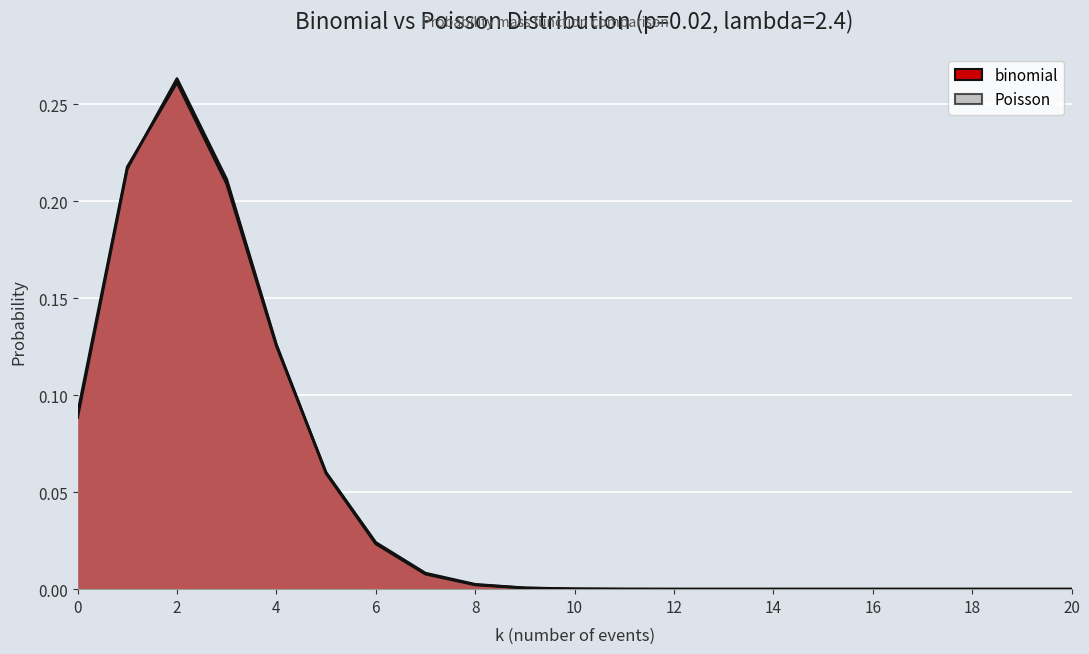

After their last crossing, which series has the higher values: Poisson or binomial?

Poisson